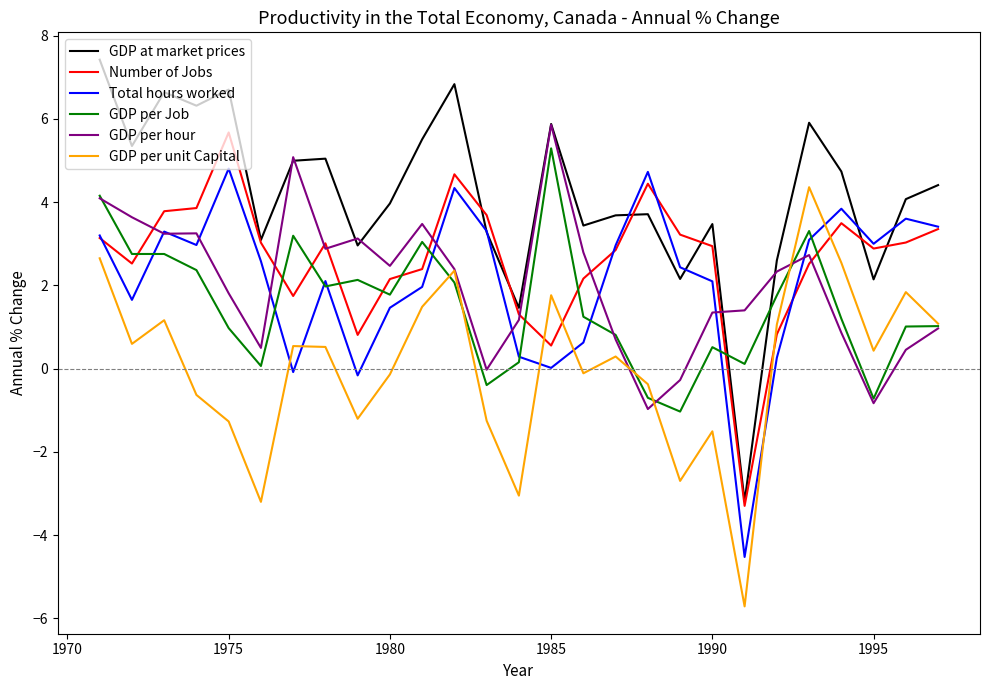

What are all the series names shown in the legend?

GDP at market prices, Number of Jobs, Total hours worked, GDP per Job, GDP per hour, GDP per unit Capital